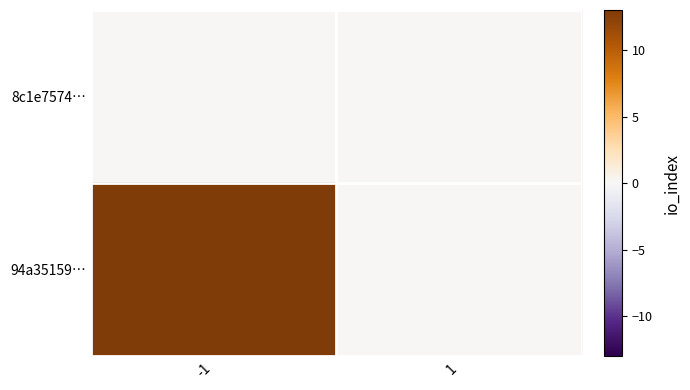

At how many categories does at least one series exceed 9?

1